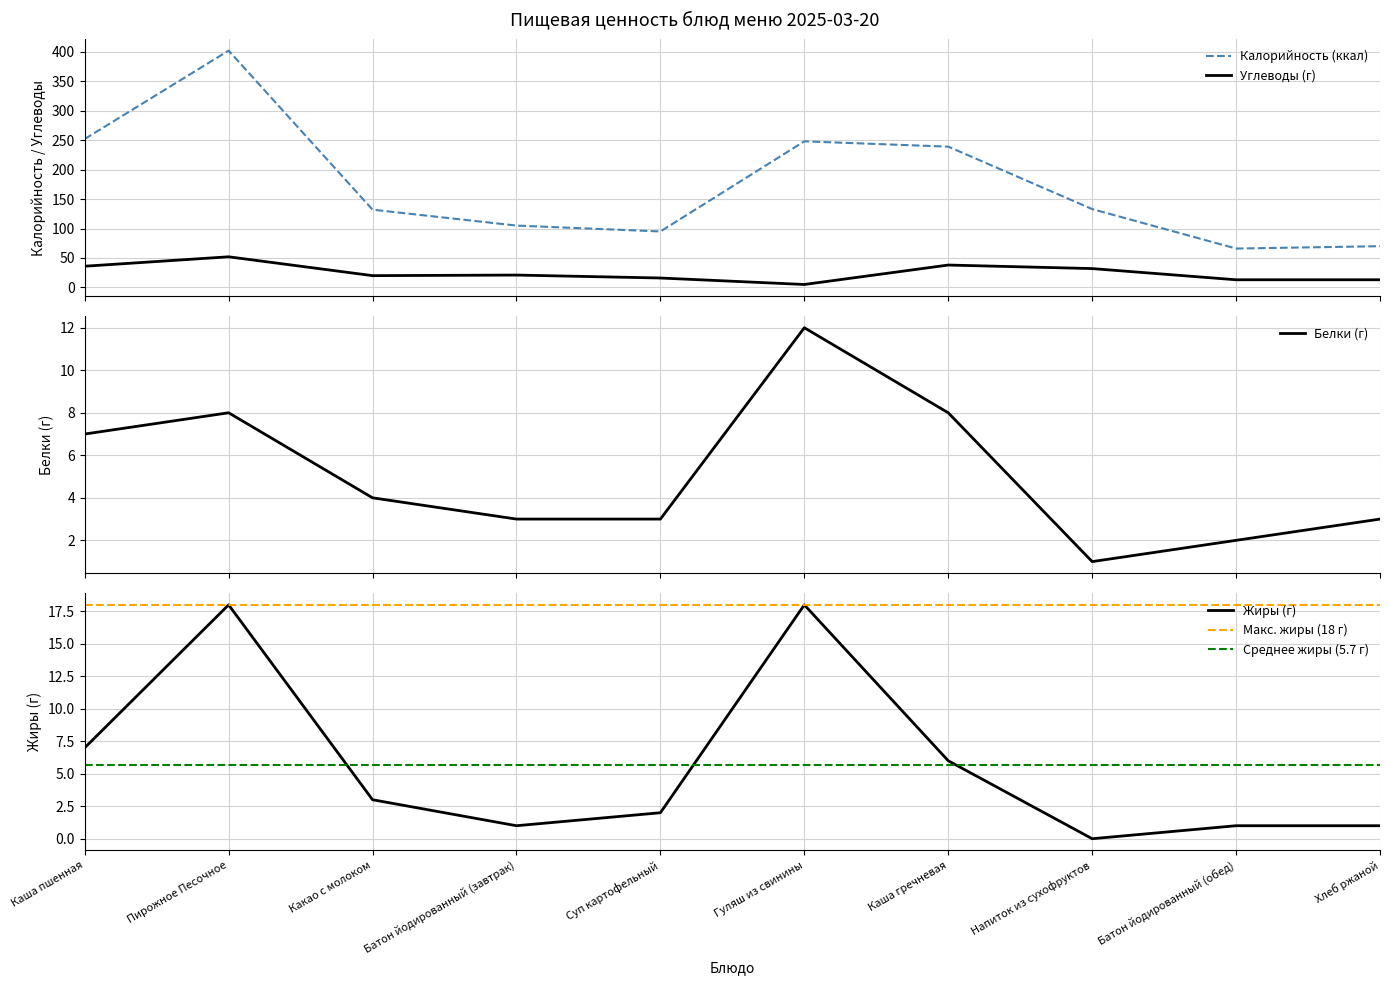

At which category is the sum across all series the highest?

Пирожное Песочное